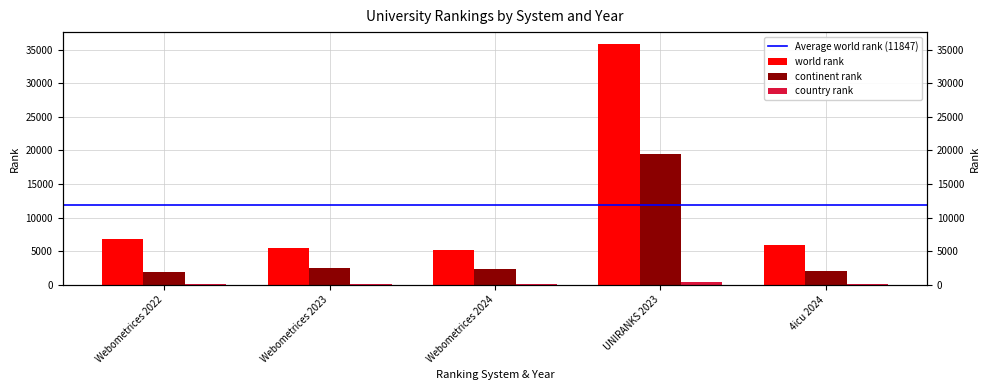

List the series in order of their overall mean, highest first.

world rank, continent rank, country rank